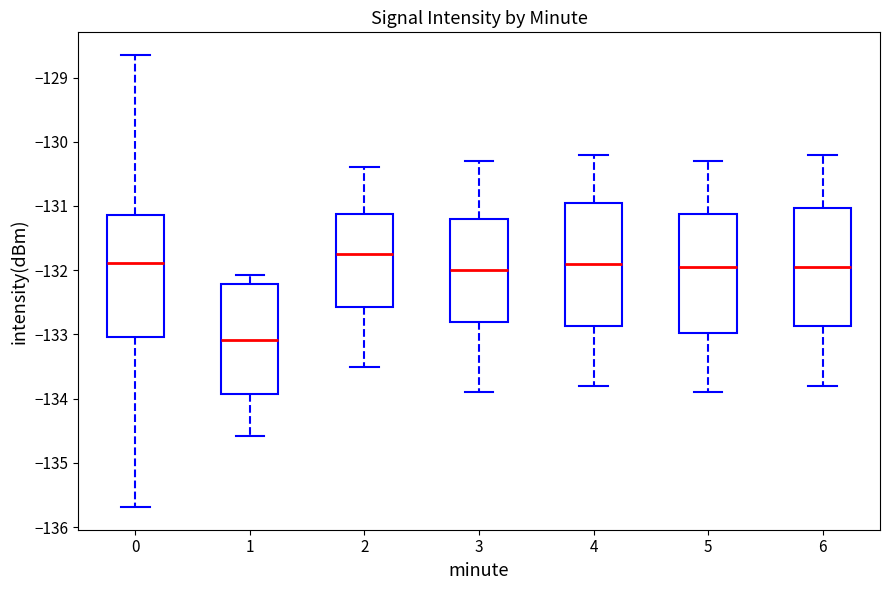

Which box's median line is the lowest?

1